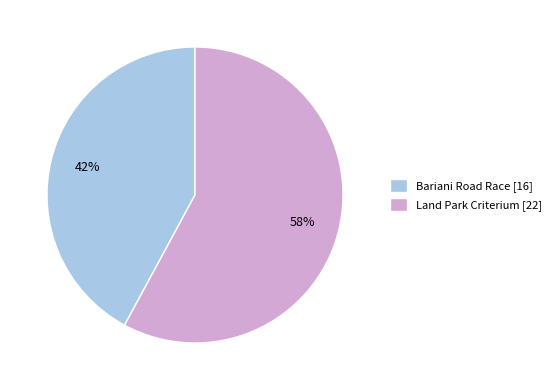

Which slice is the smallest?

Bariani Road Race